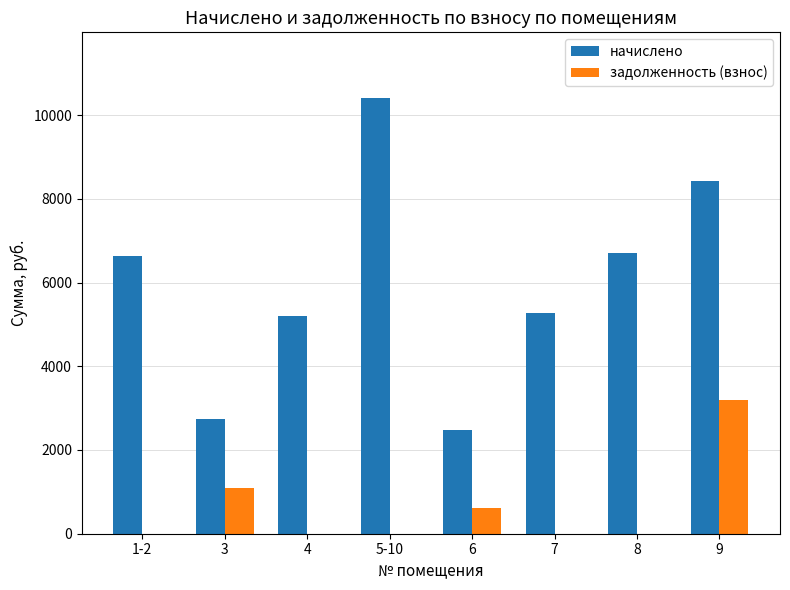

Which series changed the most between 5-10 and 6?

начислено